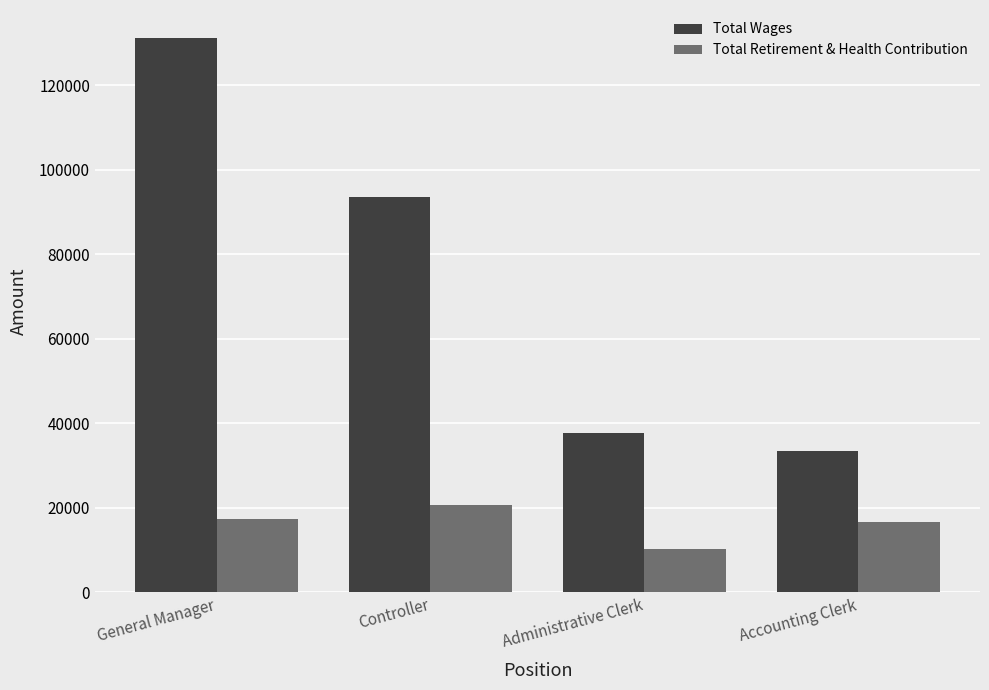

Reading left to right, extract all data points from this chart.

Total Wages: 131254	93522	37696	33417
Total Retirement & Health Contribution: 17435	20742	10200	16542